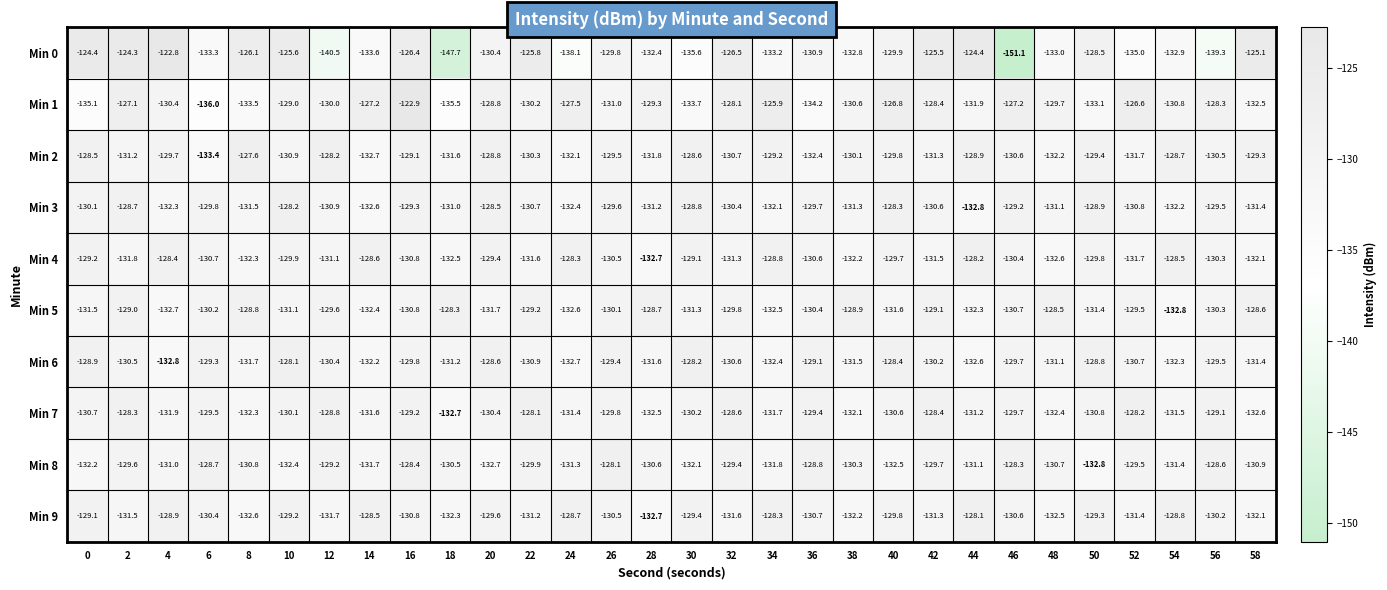

What is the maximum value shown in the chart?

-122.8